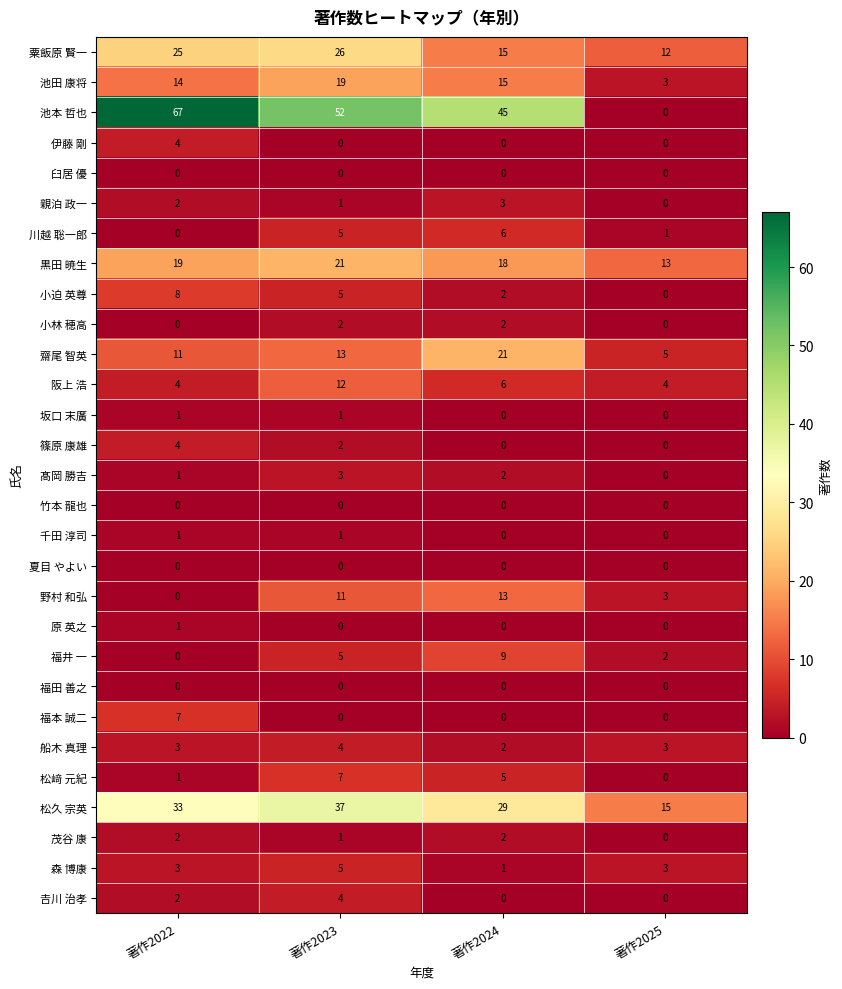

True or false: 伊藤 剛 has a value of 1 at 著作2022.

False